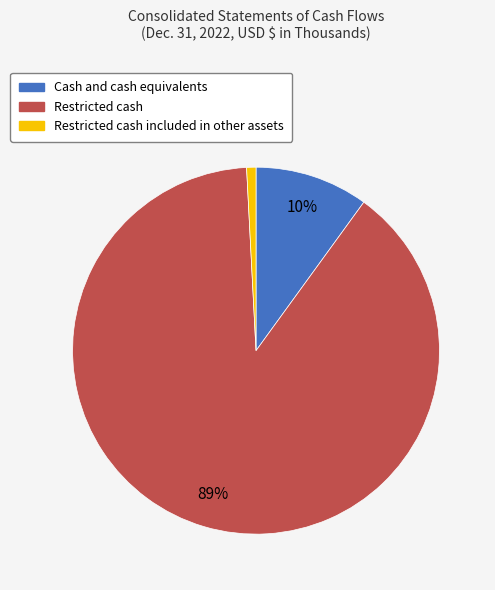

Is there any slice that represents more than half of the pie?

Yes